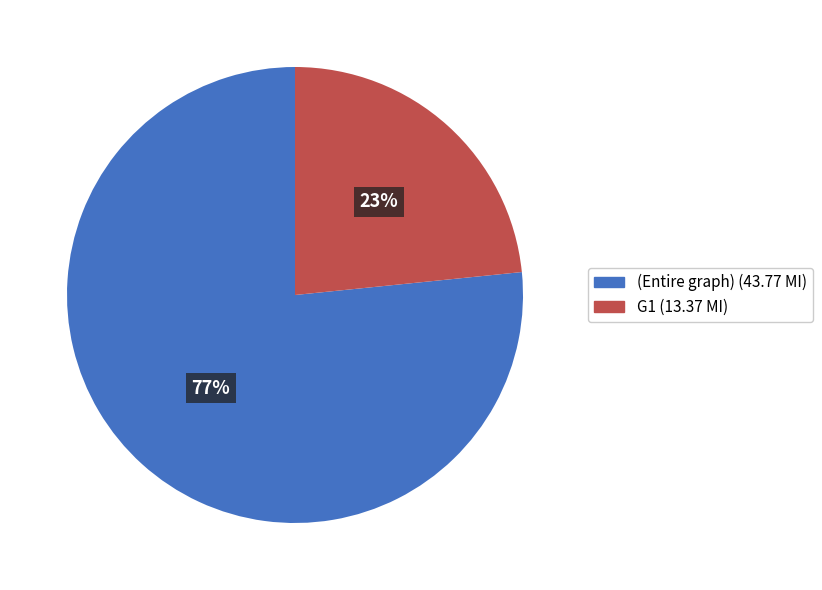

How many slices are in this pie chart?

2